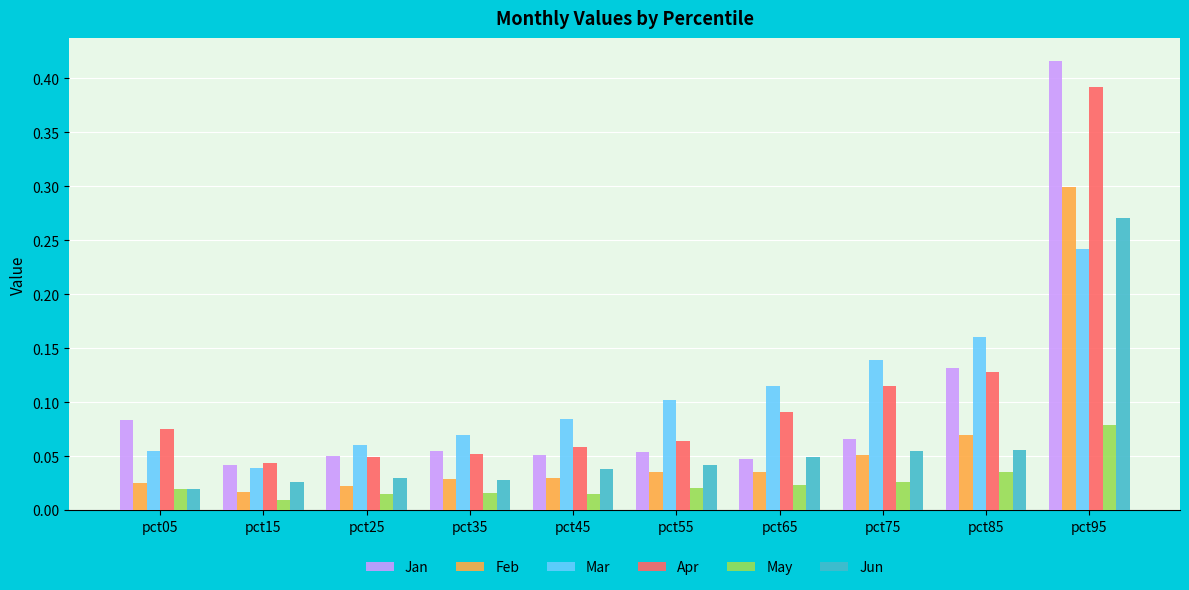

Which series has the widest spread of values?

Jan